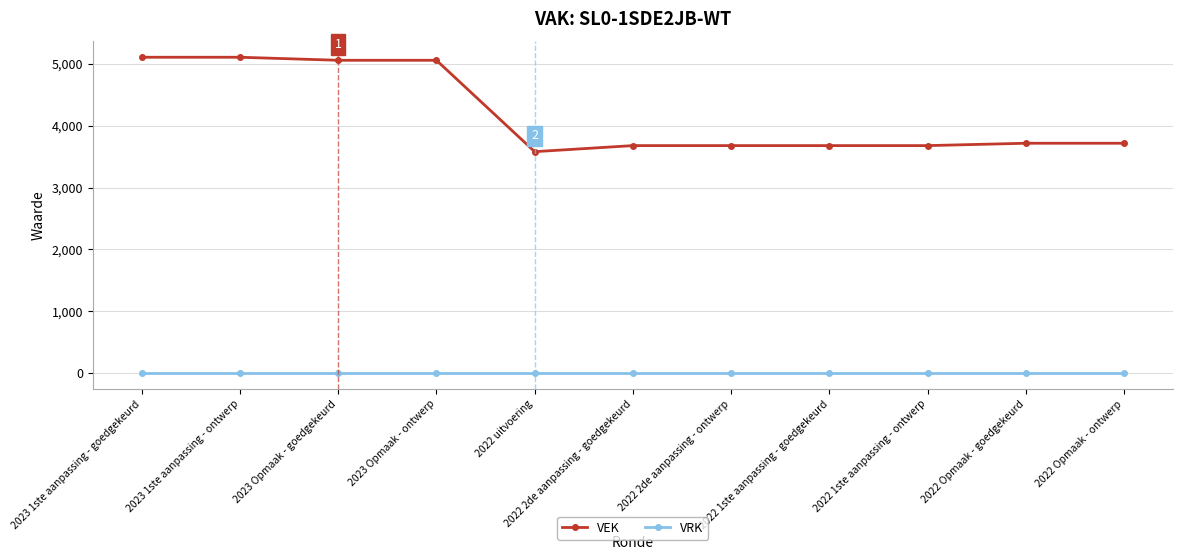

What position from the right is 2022 uitvoering?

7